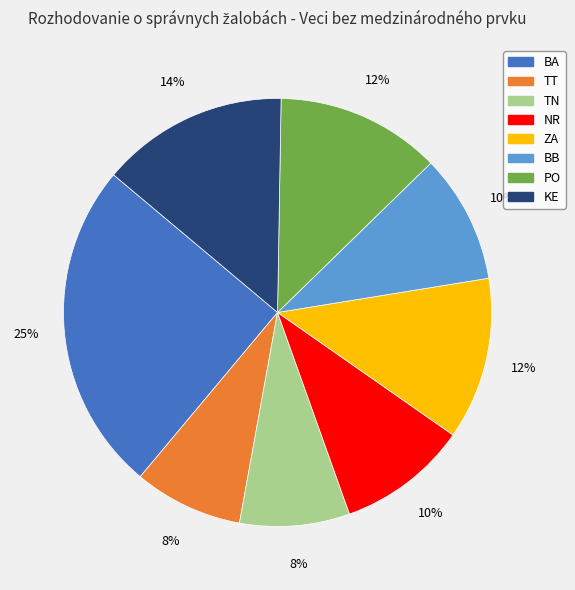

Do KE and PO together represent more than half of the pie?

No